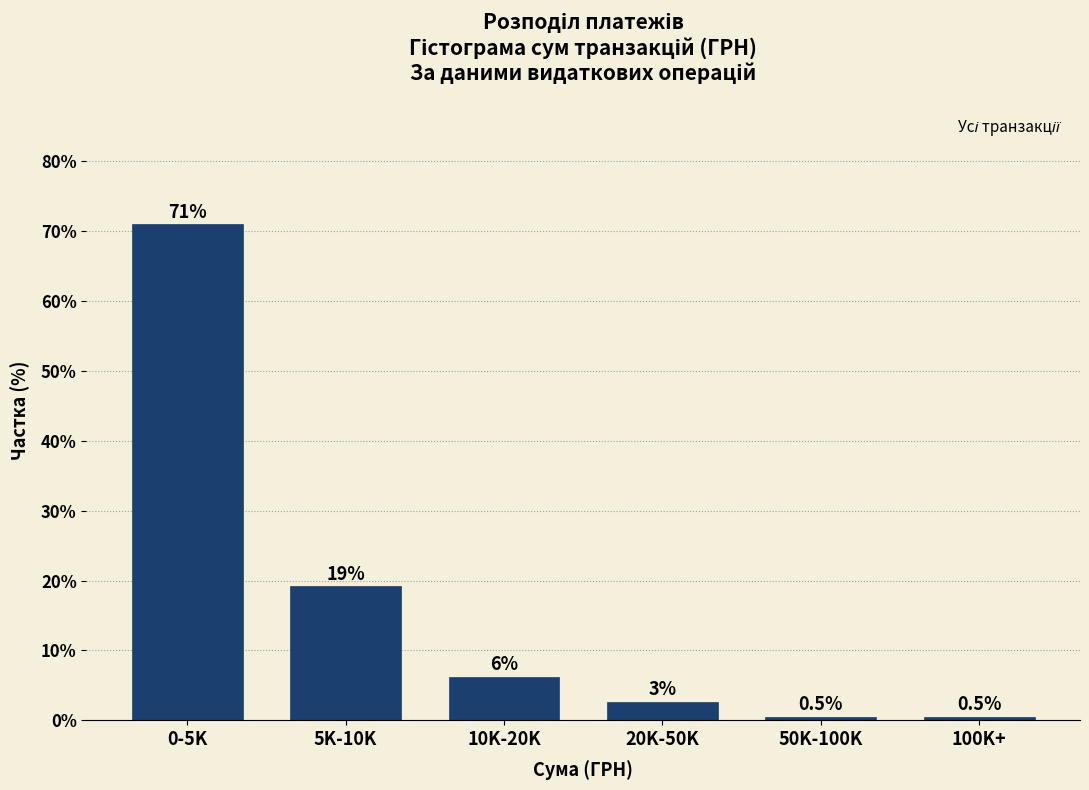

Reading left to right, what are all the values shown in this chart?

71.0	19.2	6.2	2.6	0.5	0.5